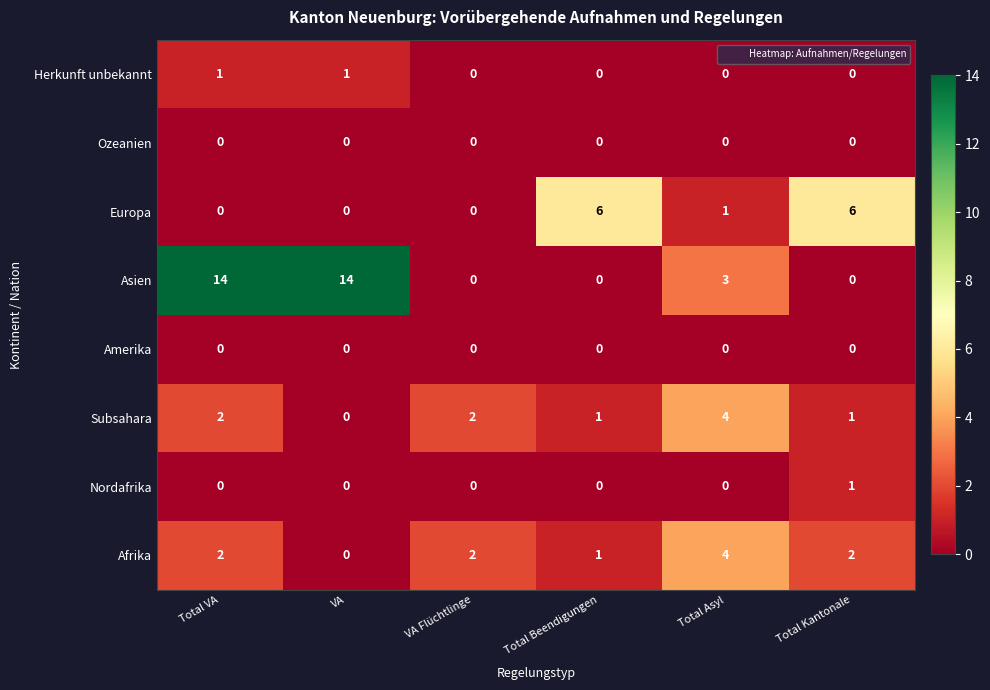

How many data points in Europa are less than 1?

3